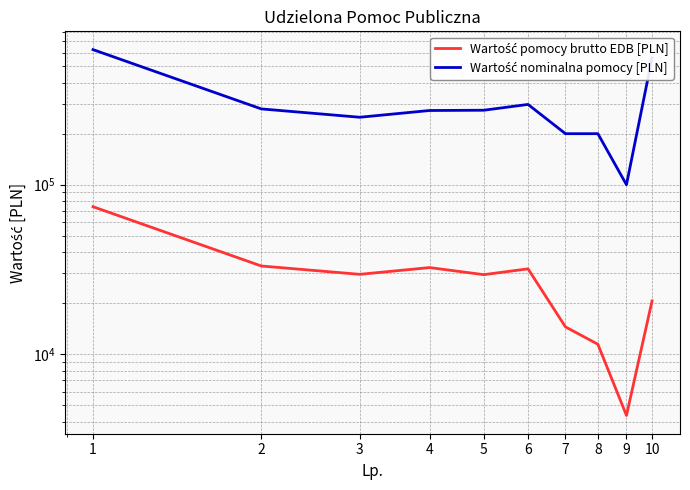

The Wartość pomocy brutto EDB [PLN] series shows 29474.3 at 5. True or false?

True